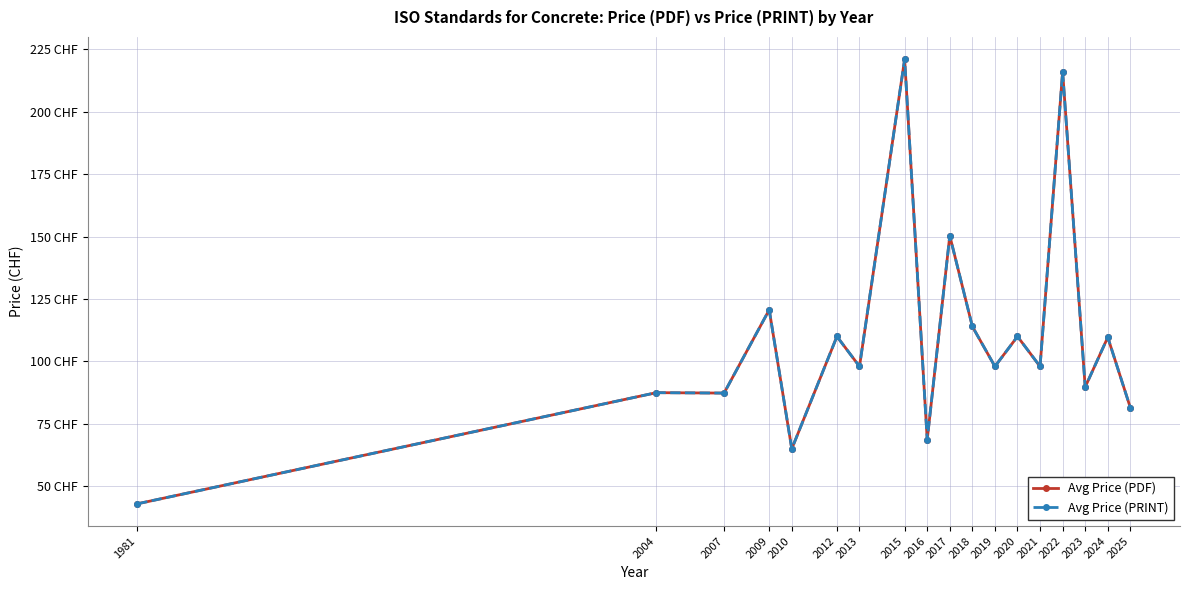

In Avg Price (PDF), how many points are lower than both neighbors (excluding endpoints)?

7